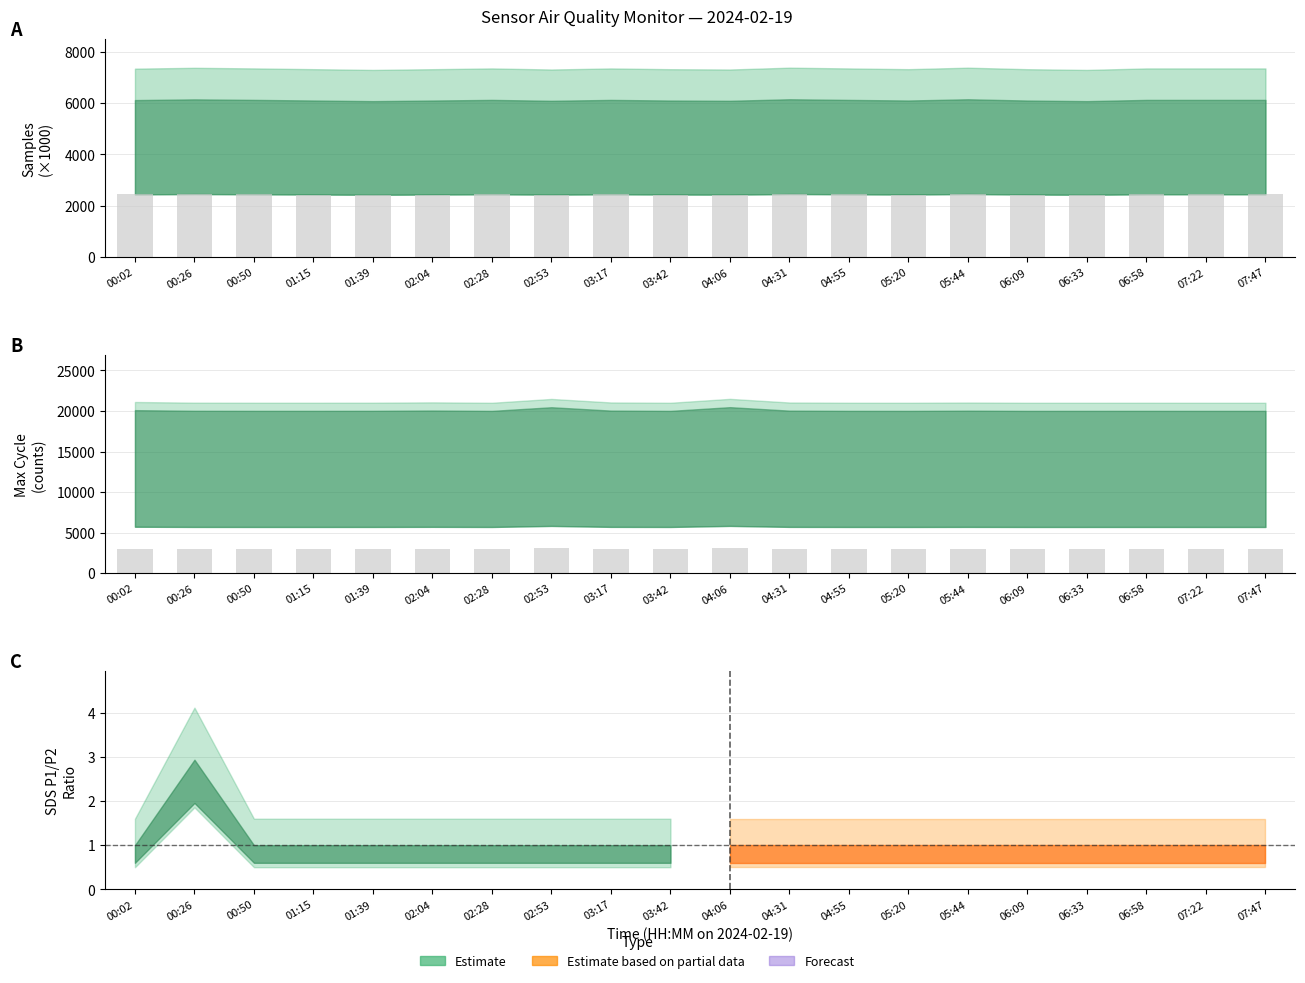

What is the minimum value shown in the chart?

2430.7